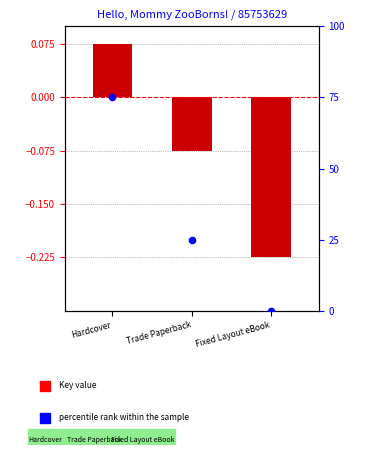

Which series has the largest total across all categories?

percentile rank within the sample